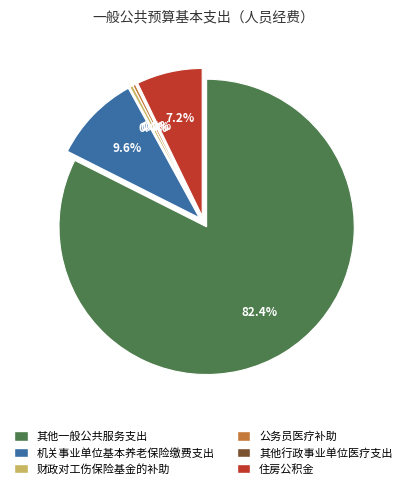

What percentage is the 其他一般公共服务支出 slice, to the nearest percent?

82%